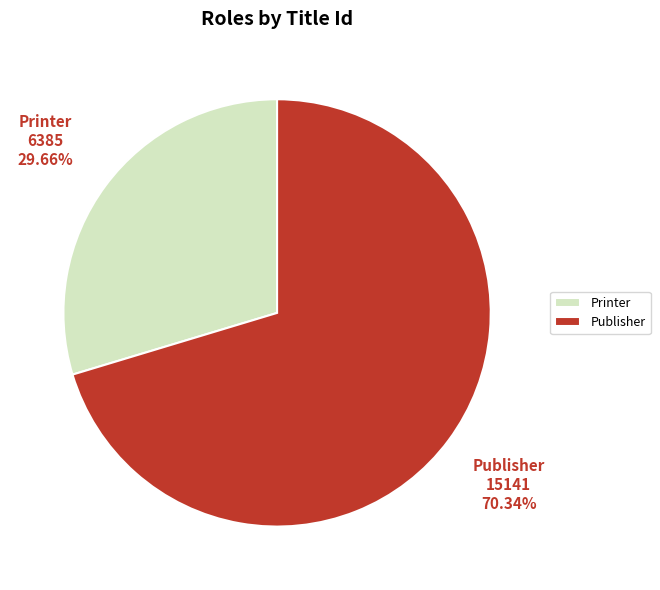

To the nearest percent, what percentage of the pie is Printer?

30%